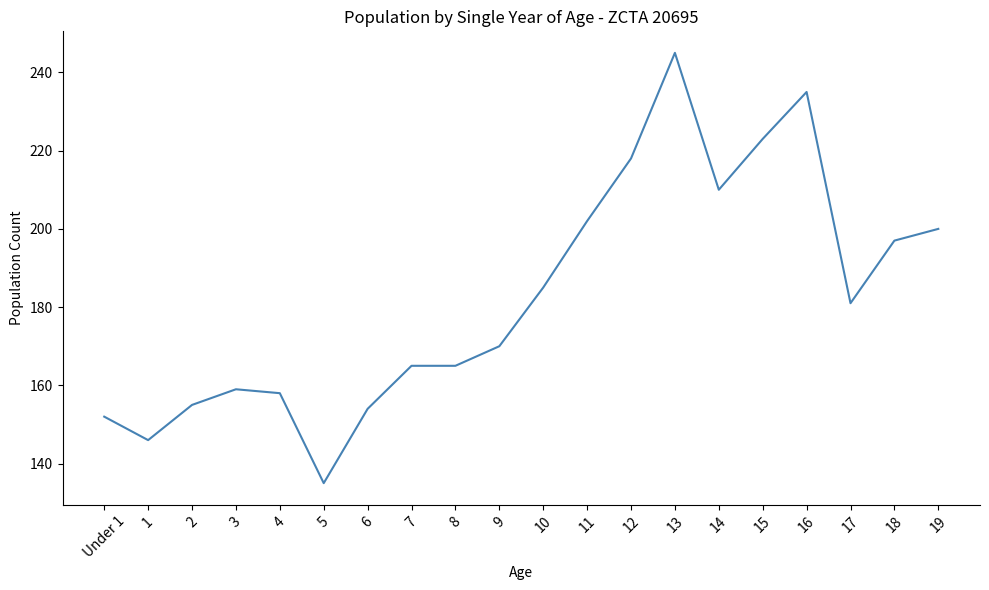

True or false: the data shows 316 at 17.

False